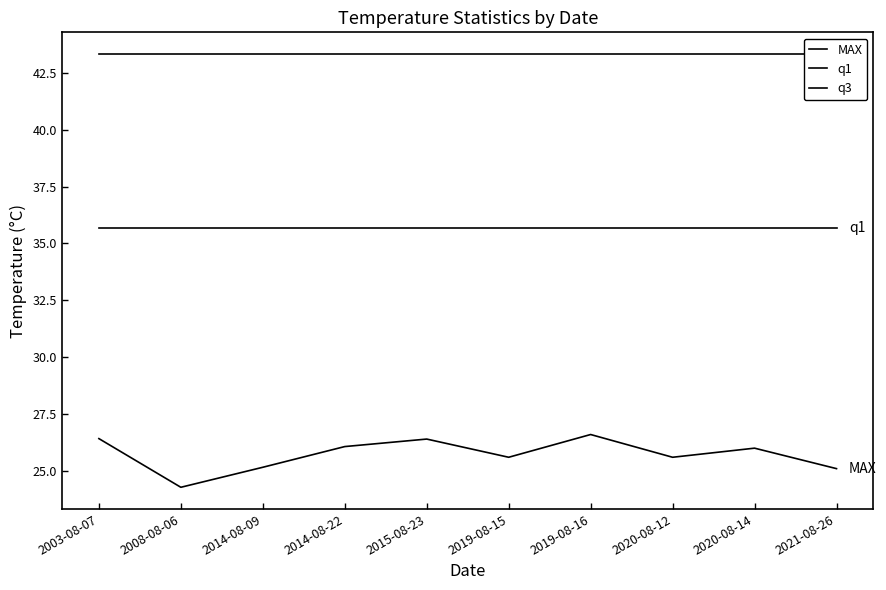

Is it true that q3 equals 75.9 at 2015-08-23?

False